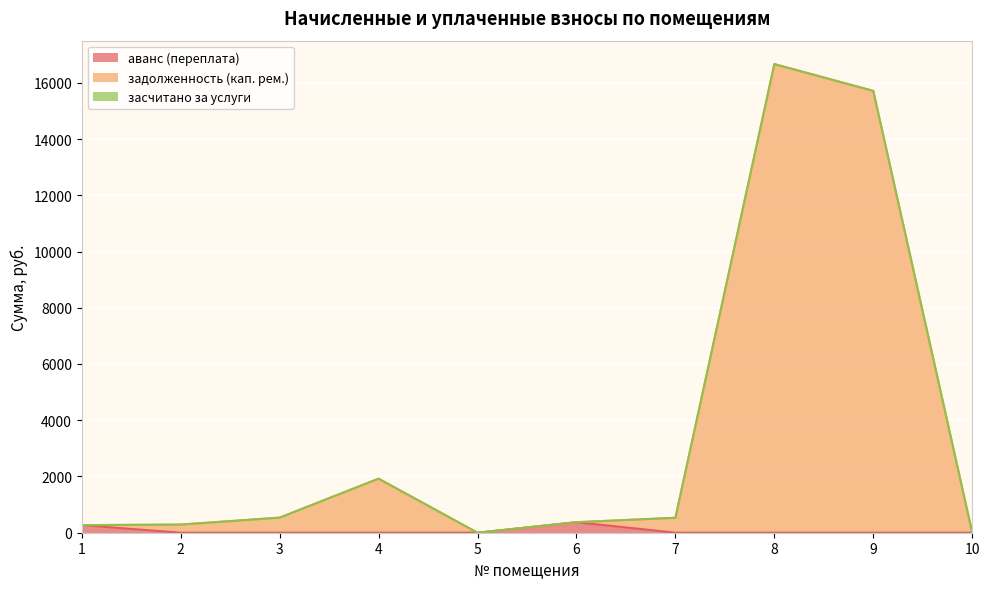

True or false: задолженность (кап. рем.) and аванс (переплата) cross at least once.

False